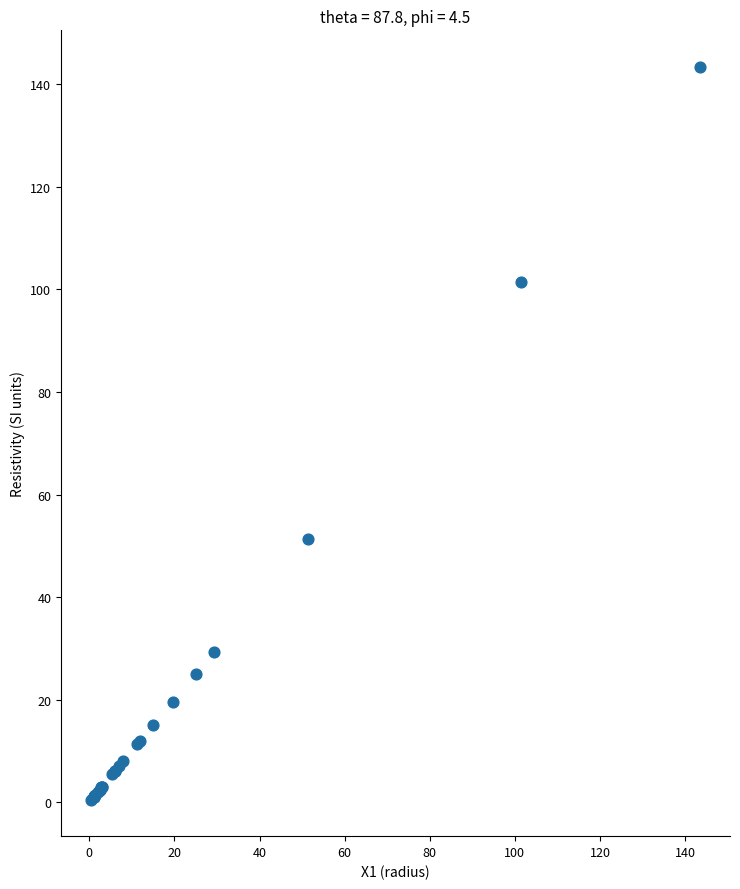

What Y value in the scatter plot is closest to 71?

51.4